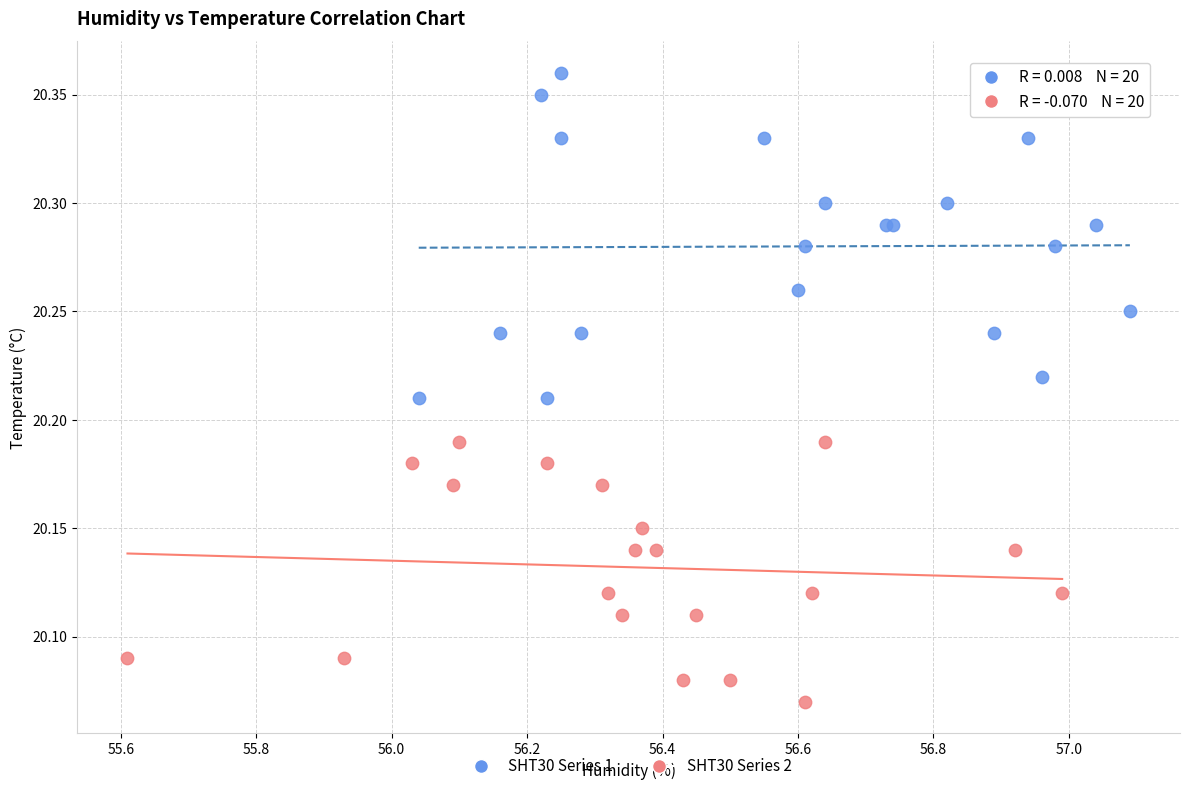

Which series has the widest spread of Y values?

SHT30 Series 1